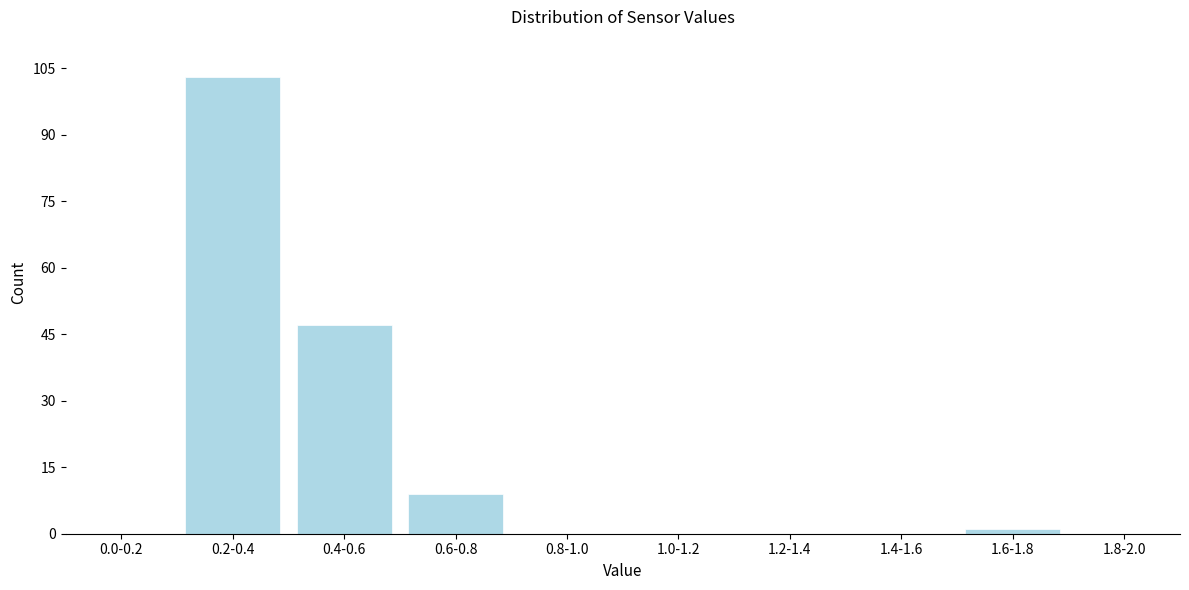

Reading left to right, what are all the values shown in this chart?

0.0-0.2=0	0.2-0.4=103	0.4-0.6=47	0.6-0.8=9	0.8-1.0=0	1.0-1.2=0	1.2-1.4=0	1.4-1.6=0	1.6-1.8=1	1.8-2.0=0